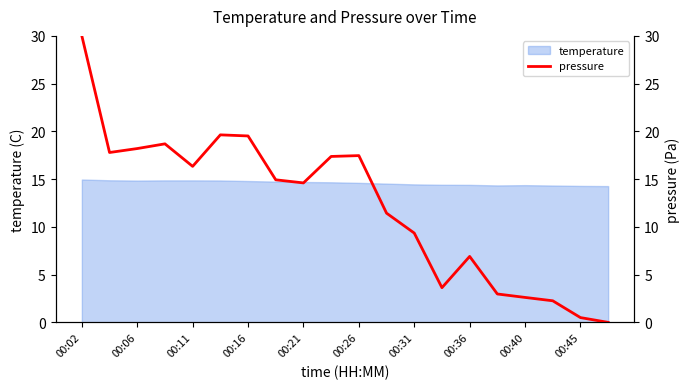

True or false: temperature has a value of 14.3 at 00:45.

True